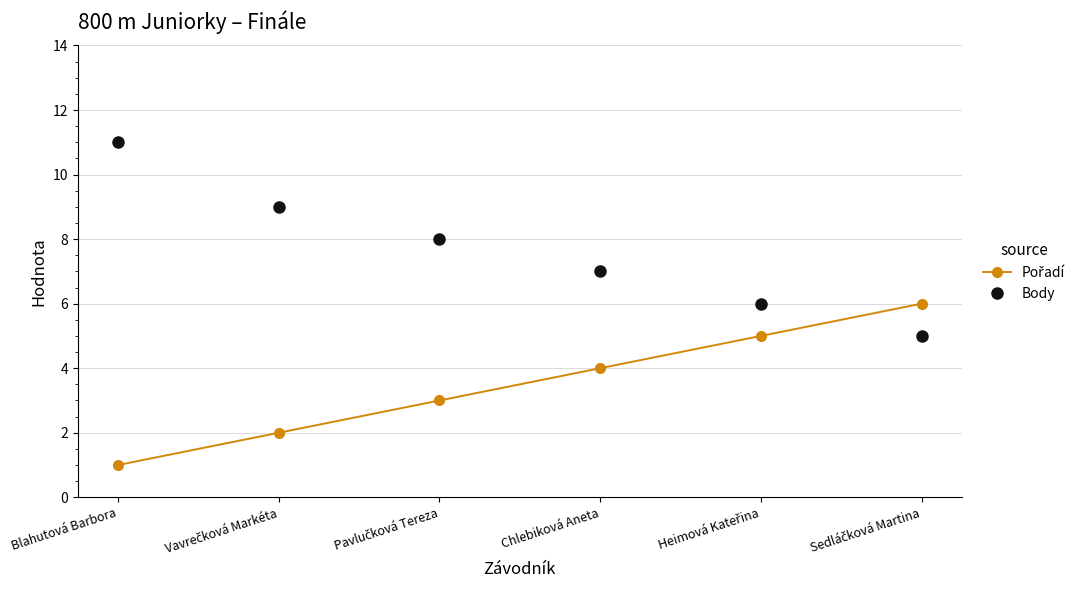

Which series has the largest total across all categories?

Body